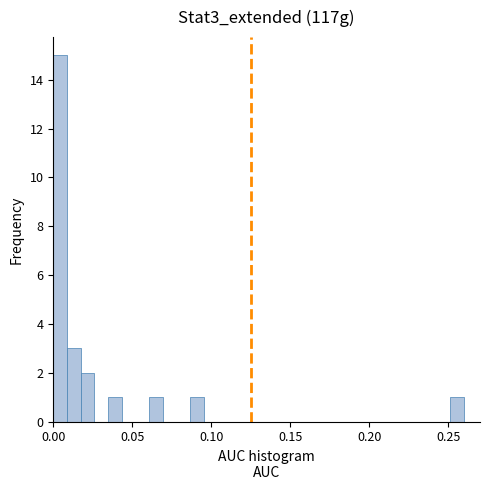

Around what value on the x-axis is the tallest bar? Give the approximate position of its centre, as read against the axis.

0.005